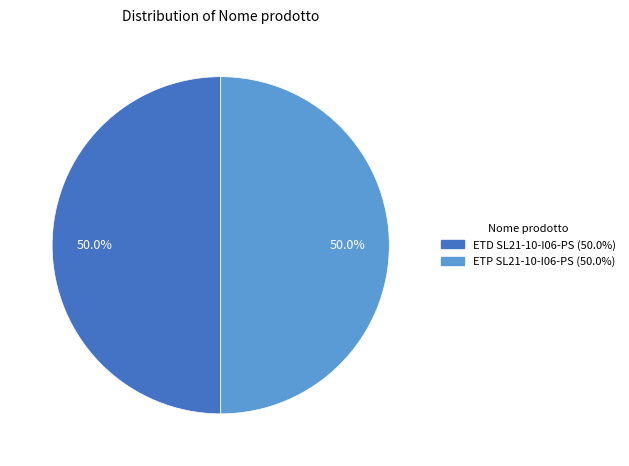

True or false: ETD SL21-10-I06-PS accounts for 64% of the total.

False